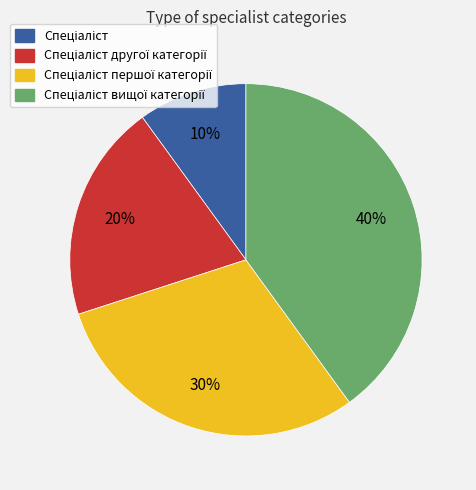

Is there a majority slice in this chart?

No